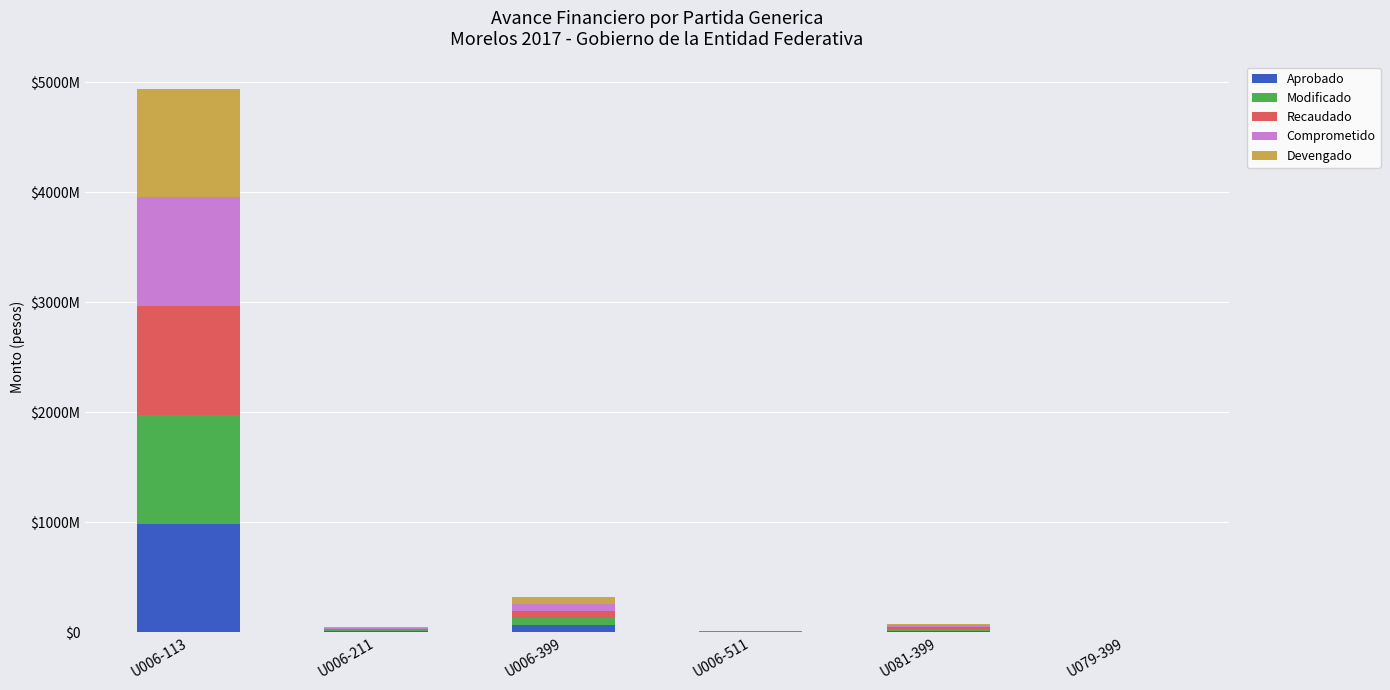

True or false: Modificado has a value of 42668631 at U006-399.

False